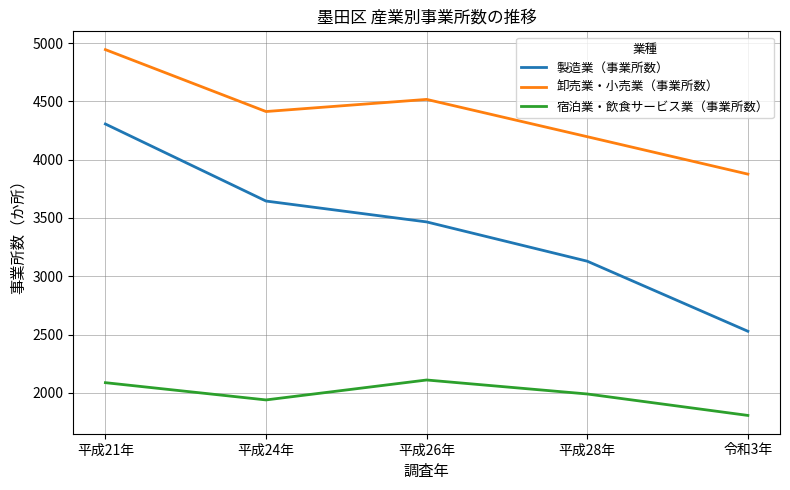

How many lines are shown in the chart?

3